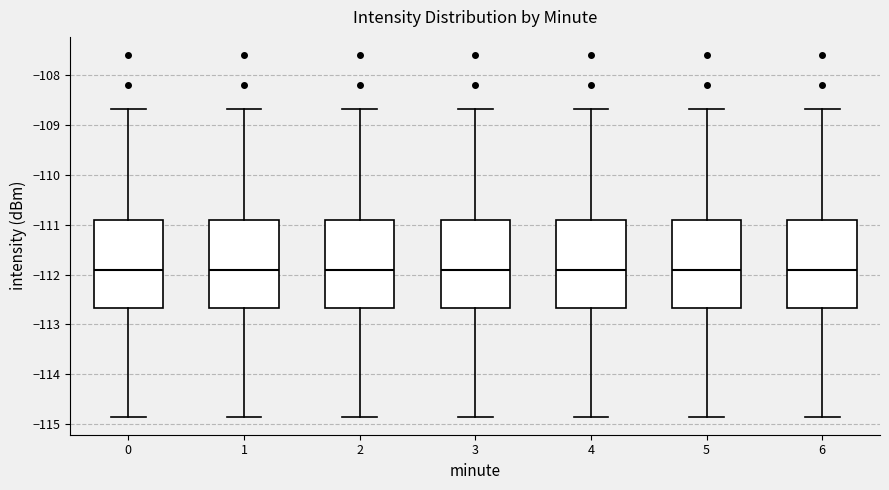

Where does the upper whisker of the box at x = 1 end on the y-axis? The values are not printed on the chart, so give them approximately, as read against the axis.

-108.7